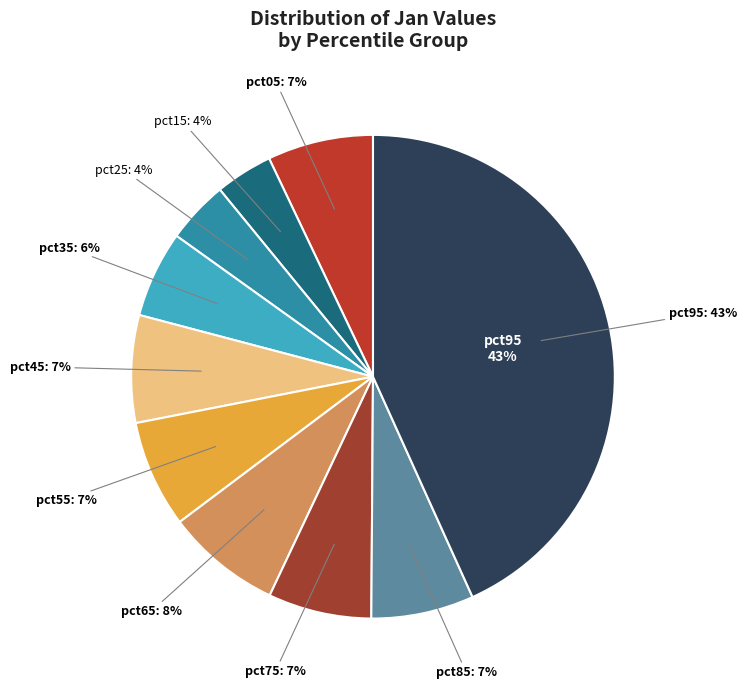

What percentage do pct95 and pct25 together represent?

47.4%